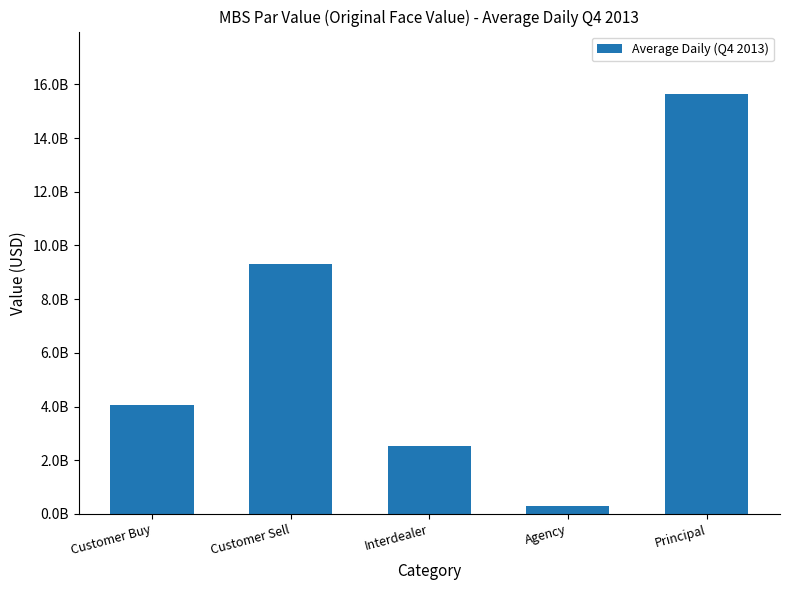

Does the chart contain any negative values?

No